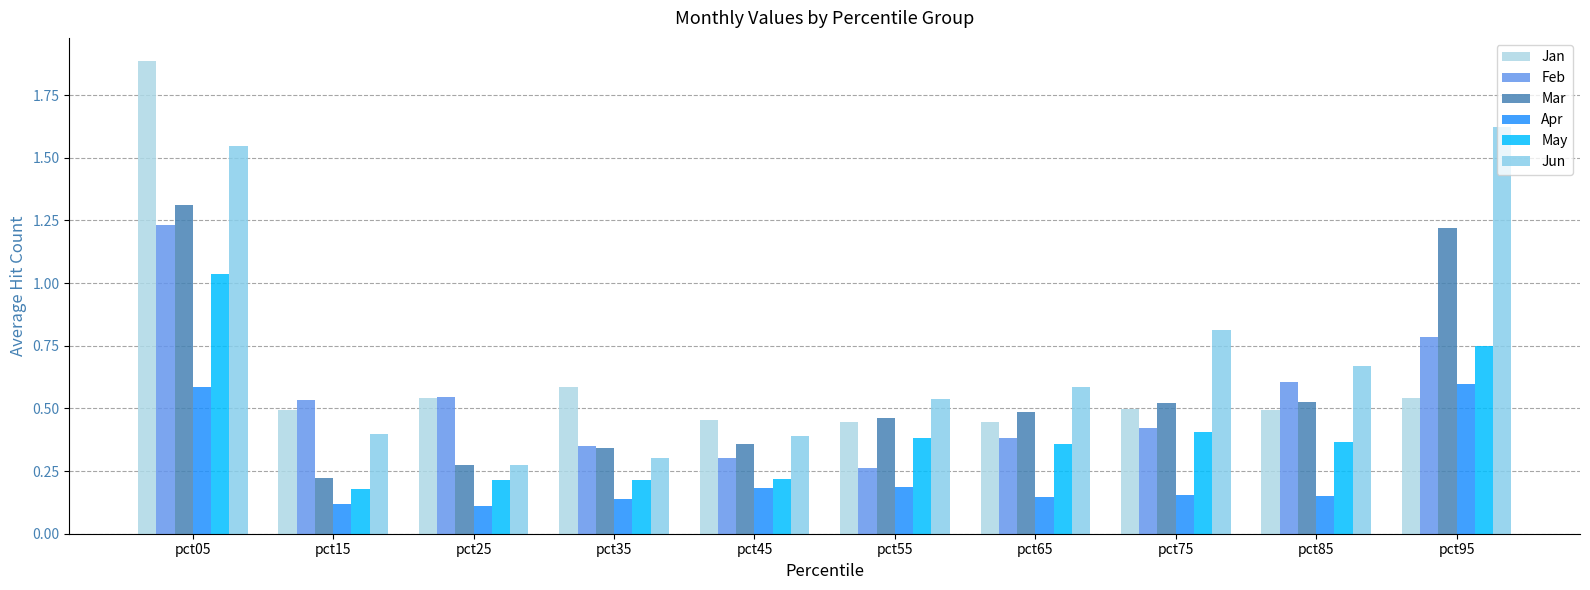

The Mar series shows 0.1 at pct15. True or false?

False